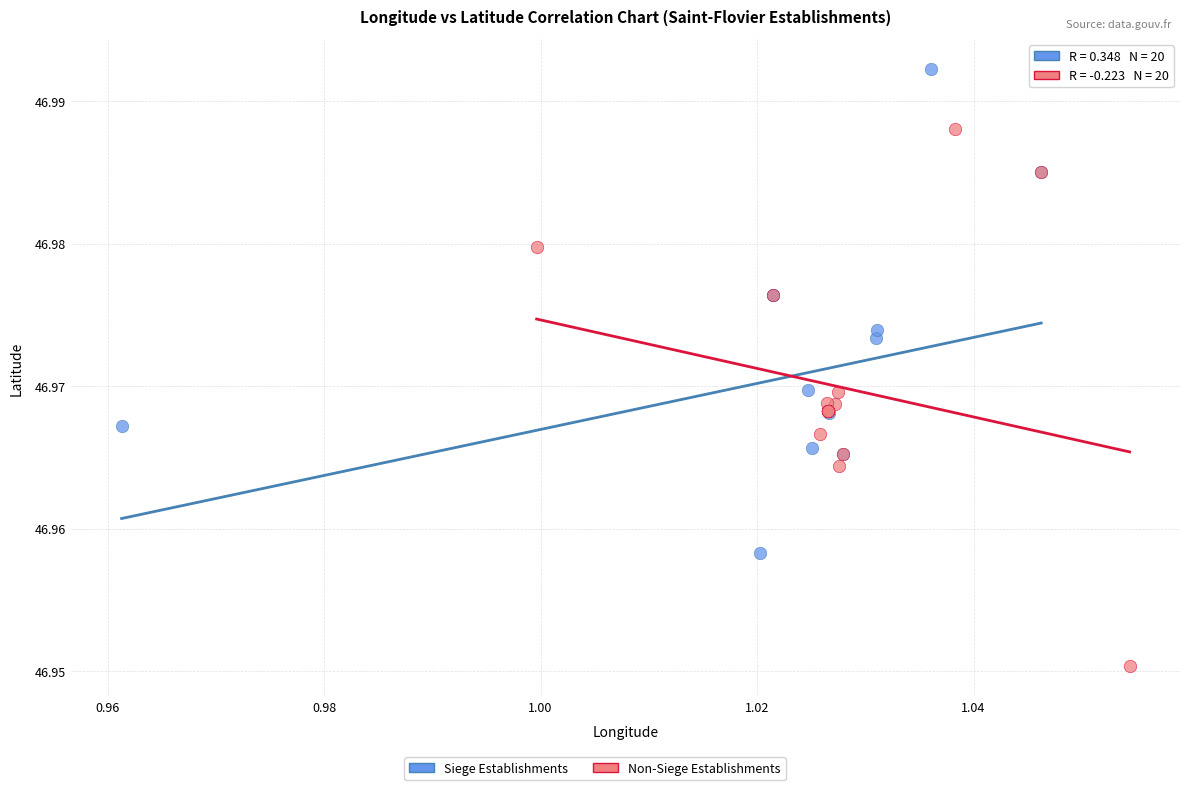

Which series reaches the minimum Y coordinate?

Non-Siege Establishments